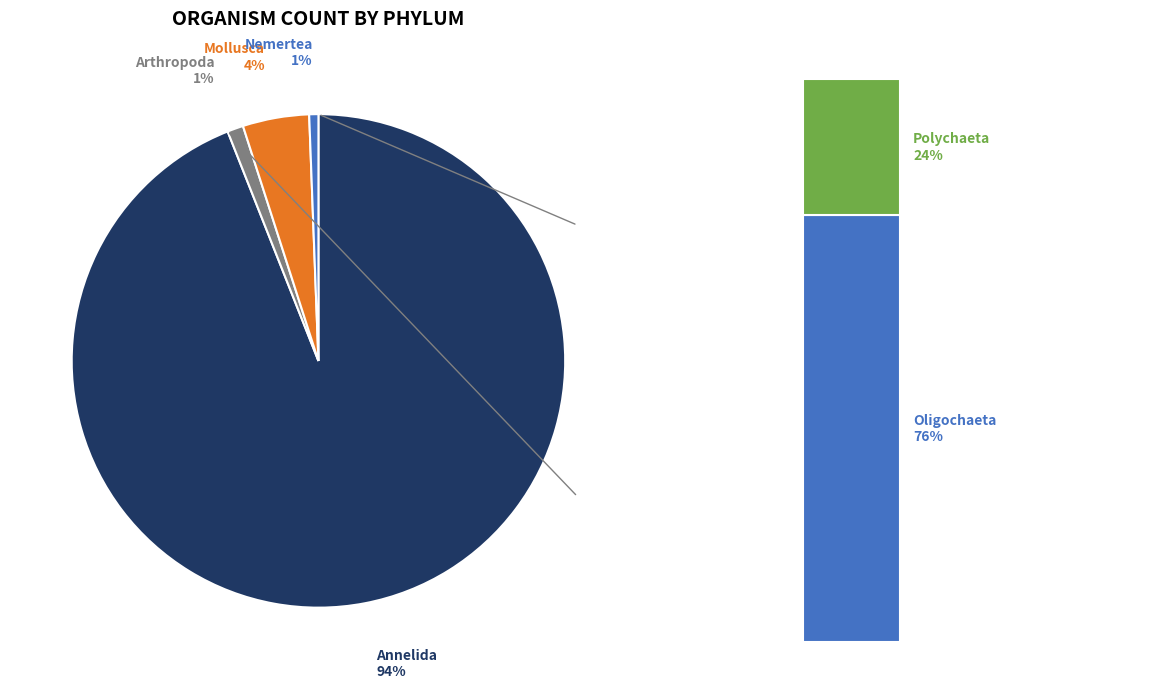

To the nearest percent, what is the average slice percentage?

25%